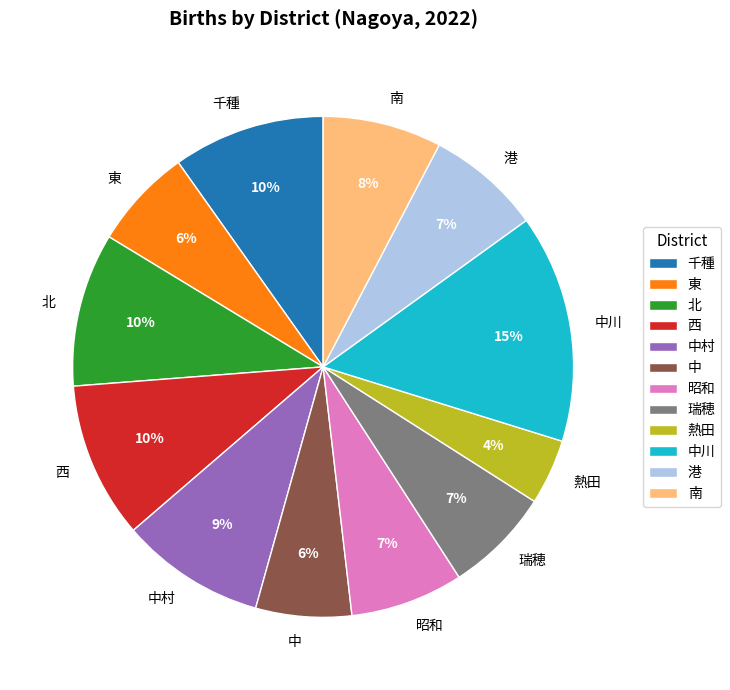

Approximately how many times larger is the value at 北 compared to 千種?

1.0